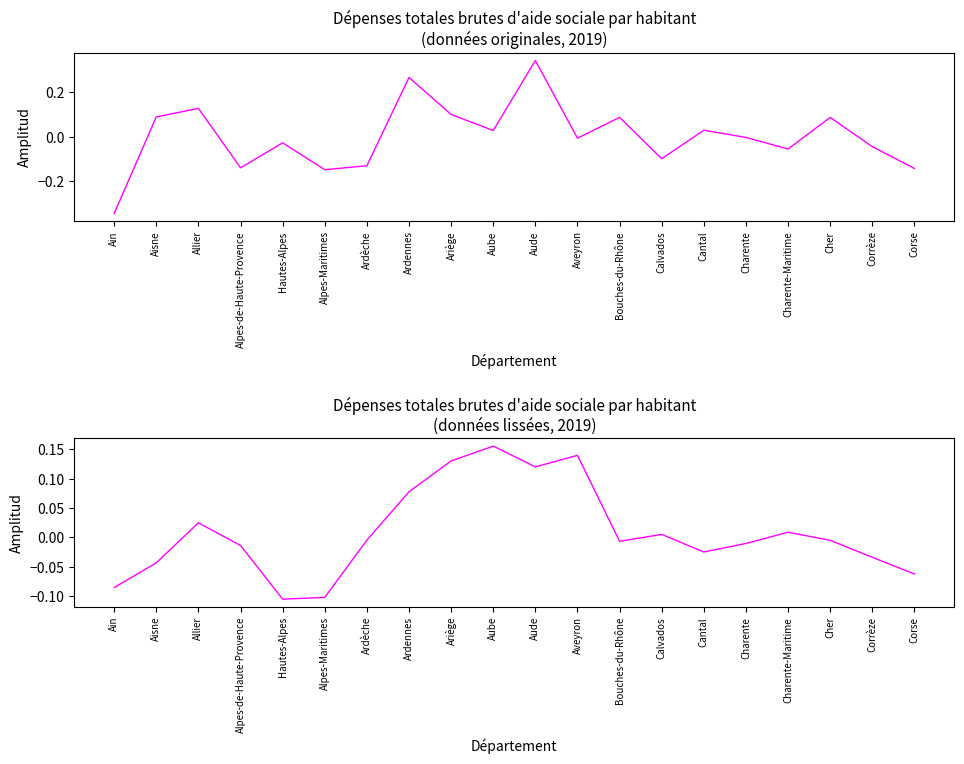

What is the difference between the maximum and minimum values in the Dépenses brutes d'aide sociale (€/hab) series?

0.7